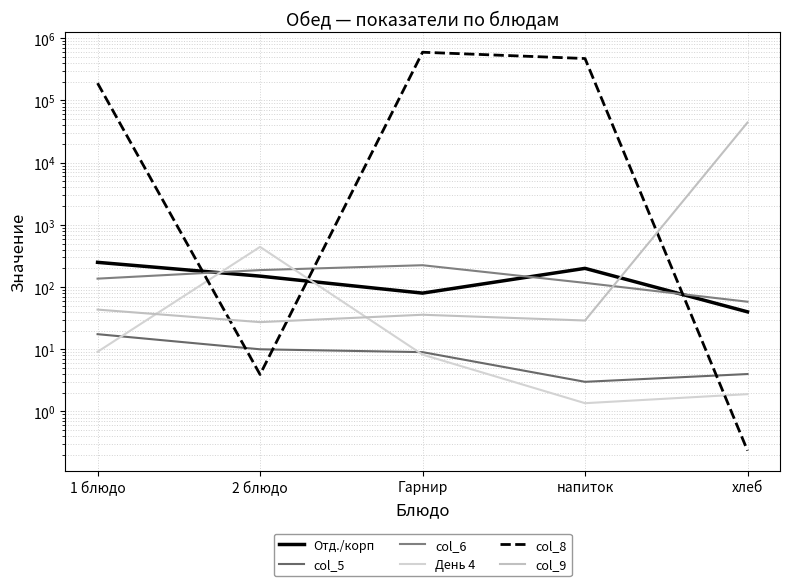

What is the label of the 1st point from the left?

1 блюдо